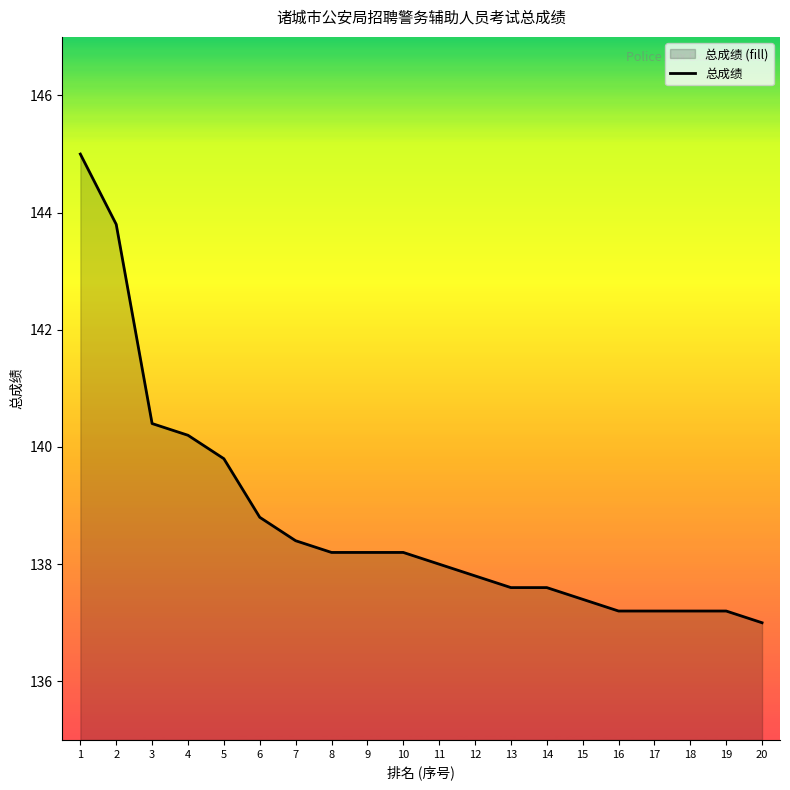

How many lines are shown in the chart?

1